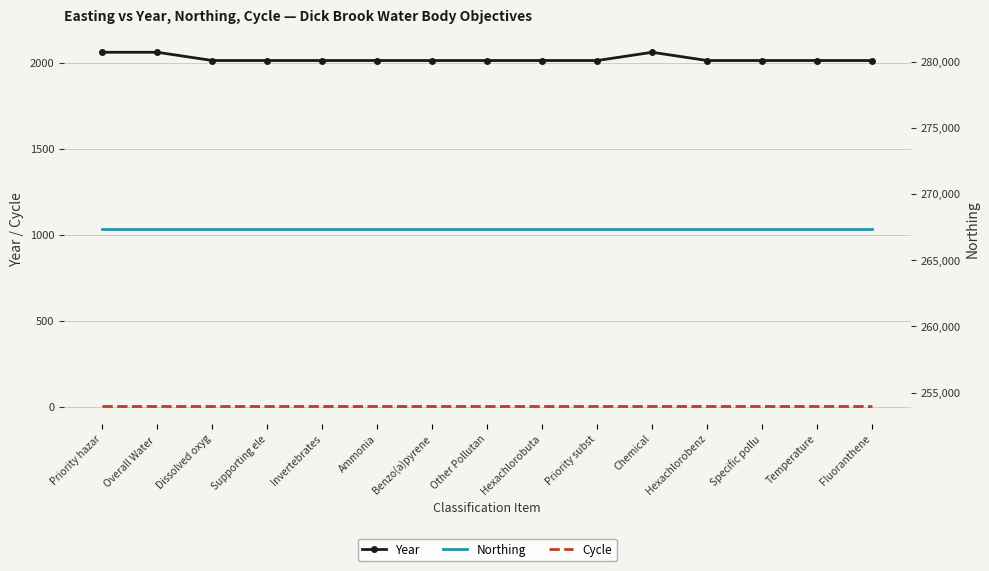

Reading left to right, transcribe all the data shown in this chart.

Year: Priority hazar=2063	Overall Water =2063	Dissolved oxyg=2015	Supporting ele=2015	Invertebrates=2015	Ammonia=2015	Benzo(a)pyrene=2015	Other Pollutan=2015	Hexachlorobuta=2015	Priority subst=2015	Chemical=2063	Hexachlorobenz=2015	Specific pollu=2015	Temperature=2015	Fluoranthene=2015
Cycle: Priority hazar=3	Overall Water =3	Dissolved oxyg=3	Supporting ele=3	Invertebrates=3	Ammonia=3	Benzo(a)pyrene=3	Other Pollutan=3	Hexachlorobuta=3	Priority subst=3	Chemical=3	Hexachlorobenz=3	Specific pollu=3	Temperature=3	Fluoranthene=3
Northing: Priority hazar=267349	Overall Water =267349	Dissolved oxyg=267349	Supporting ele=267349	Invertebrates=267349	Ammonia=267349	Benzo(a)pyrene=267349	Other Pollutan=267349	Hexachlorobuta=267349	Priority subst=267349	Chemical=267349	Hexachlorobenz=267349	Specific pollu=267349	Temperature=267349	Fluoranthene=267349